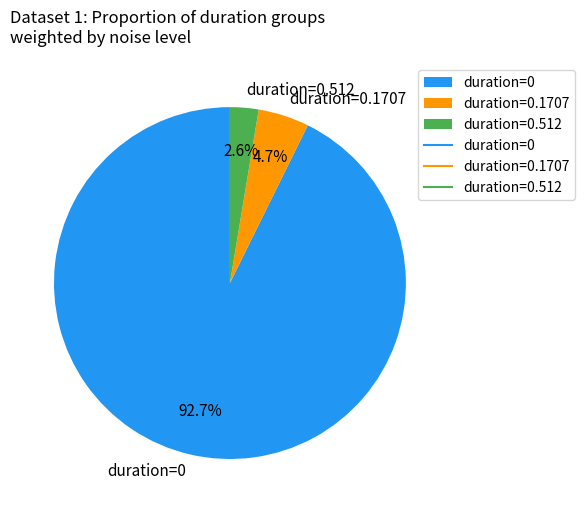

Which category has the biggest portion of the pie?

duration=0